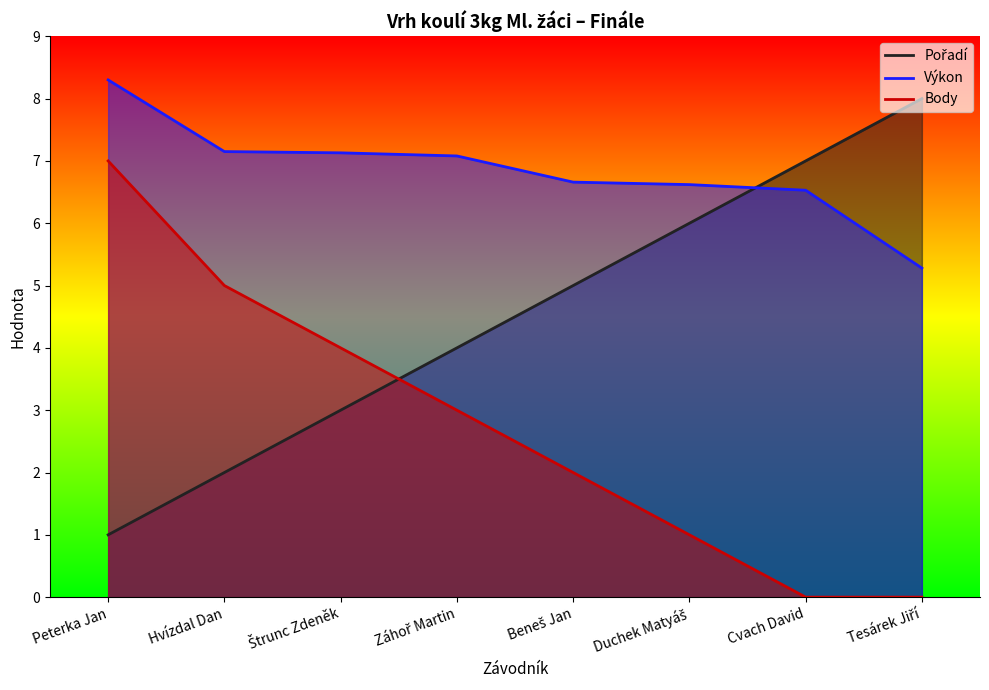

What are all the series names shown in the legend?

Pořadí, Výkon, Body